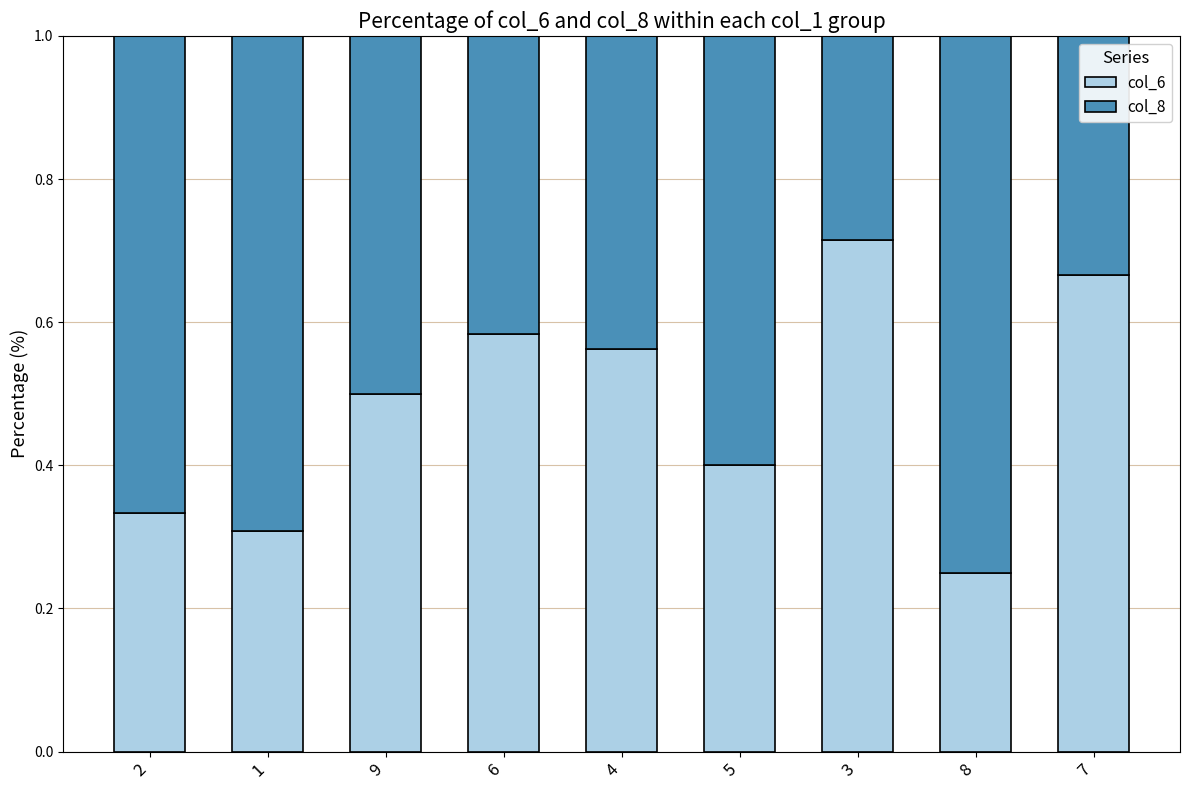

Rank the categories by col_6 value from highest to lowest.

3, 7, 6, 4, 9, 5, 2, 1, 8